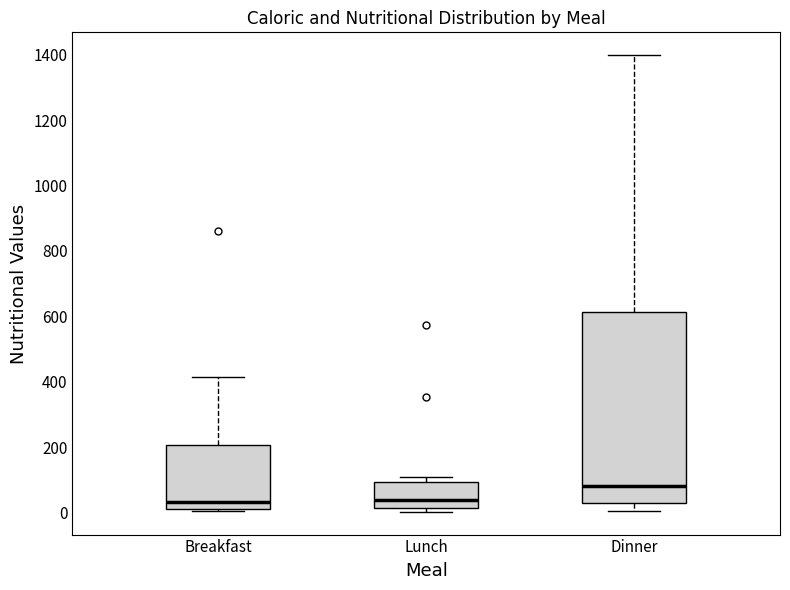

Reading left to right, read every box against the y-axis: the position of its median line, the range the box covers, and the ends of its whiskers. The values are not printed on the chart, so give them approximately, as read against the axis.

Breakfast: median 40, box 20 to 200, whiskers 0 to 420
Lunch: median 40, box 20 to 100, whiskers 0 to 100 (just above the box's upper edge)
Dinner: median 80, box 40 to 620, whiskers 0 to 1400